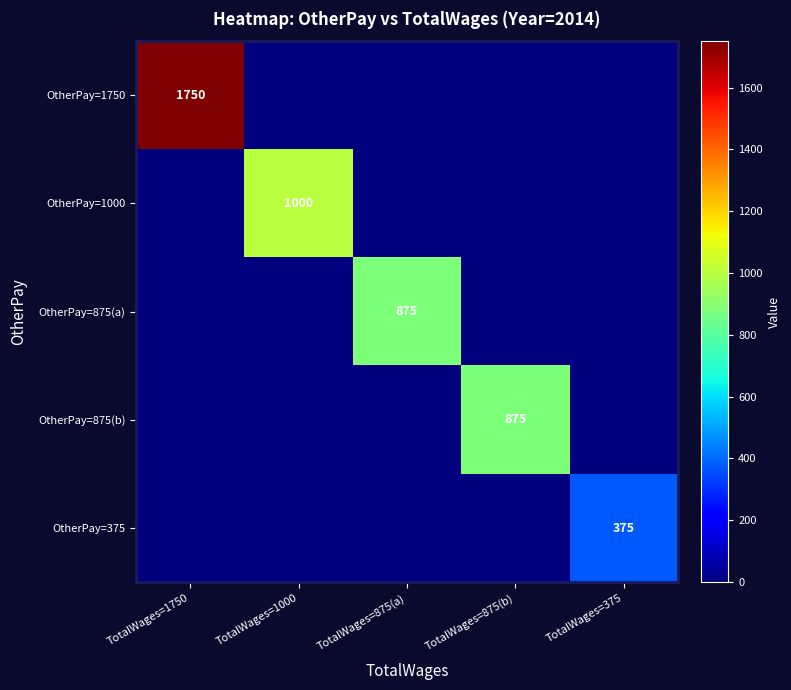

How many data points in OtherPay=875(b) are above 0?

1